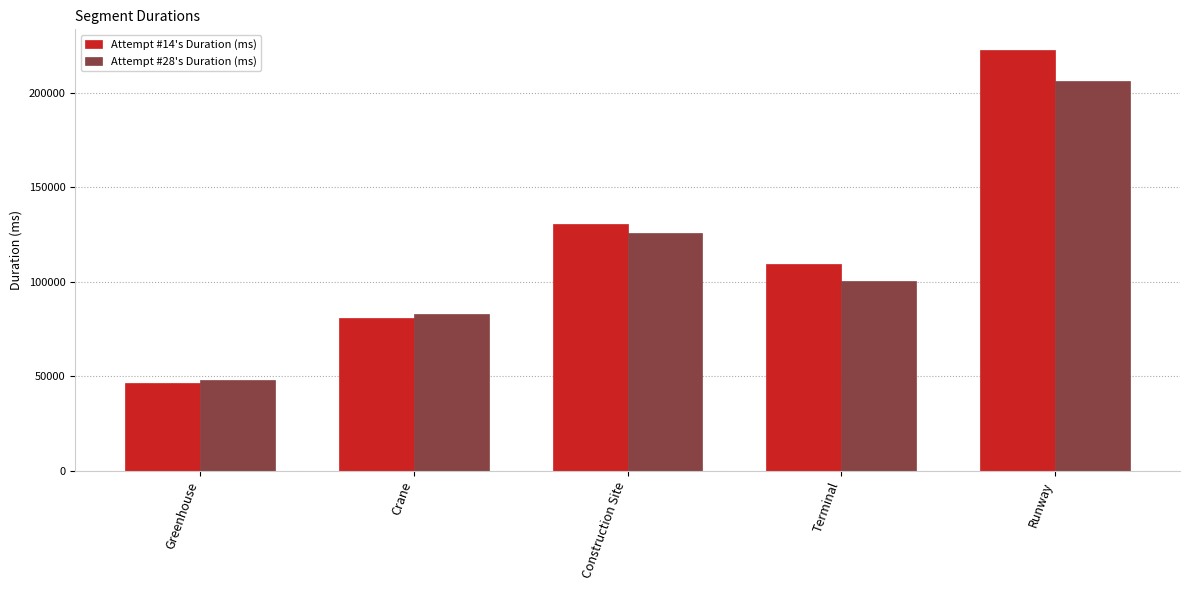

What is the smallest value displayed?

46326